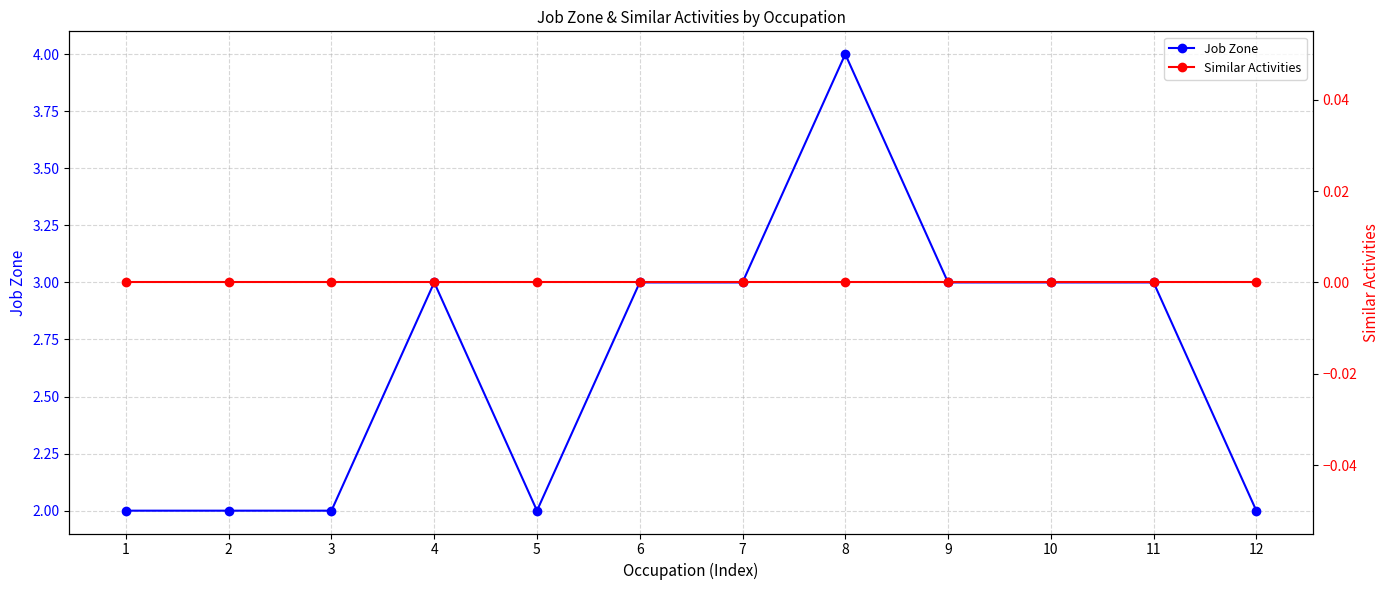

How many lines are shown in the chart?

2